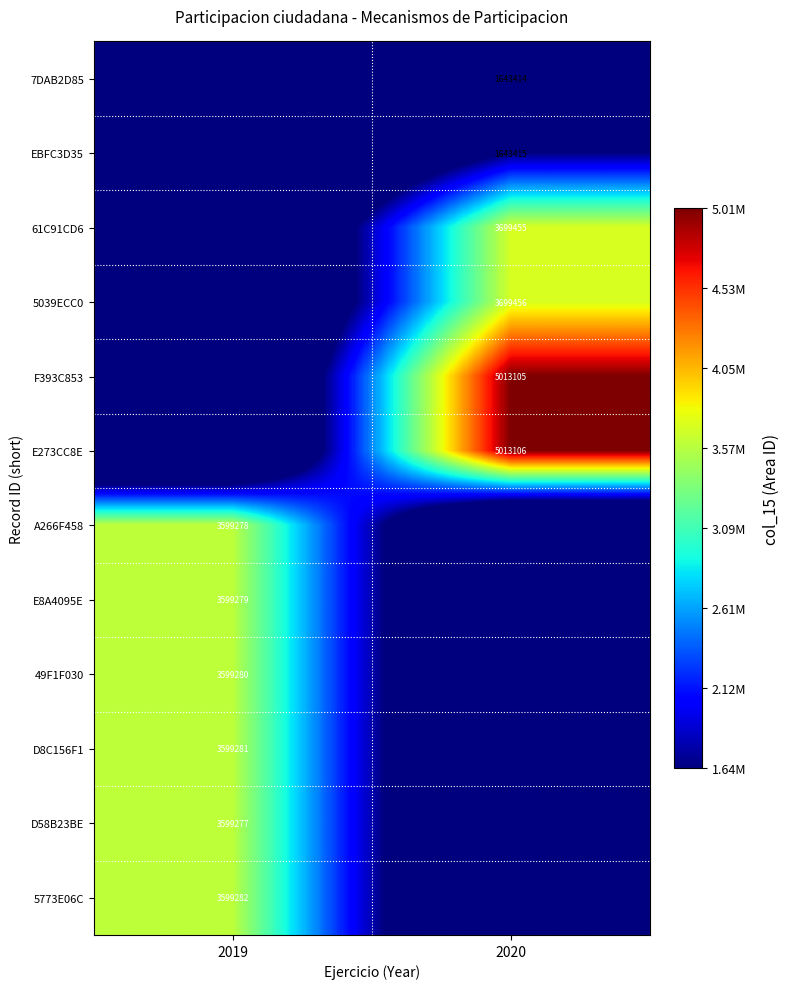

The value of 5773E06C at 2019 is 5180192. True or false?

False